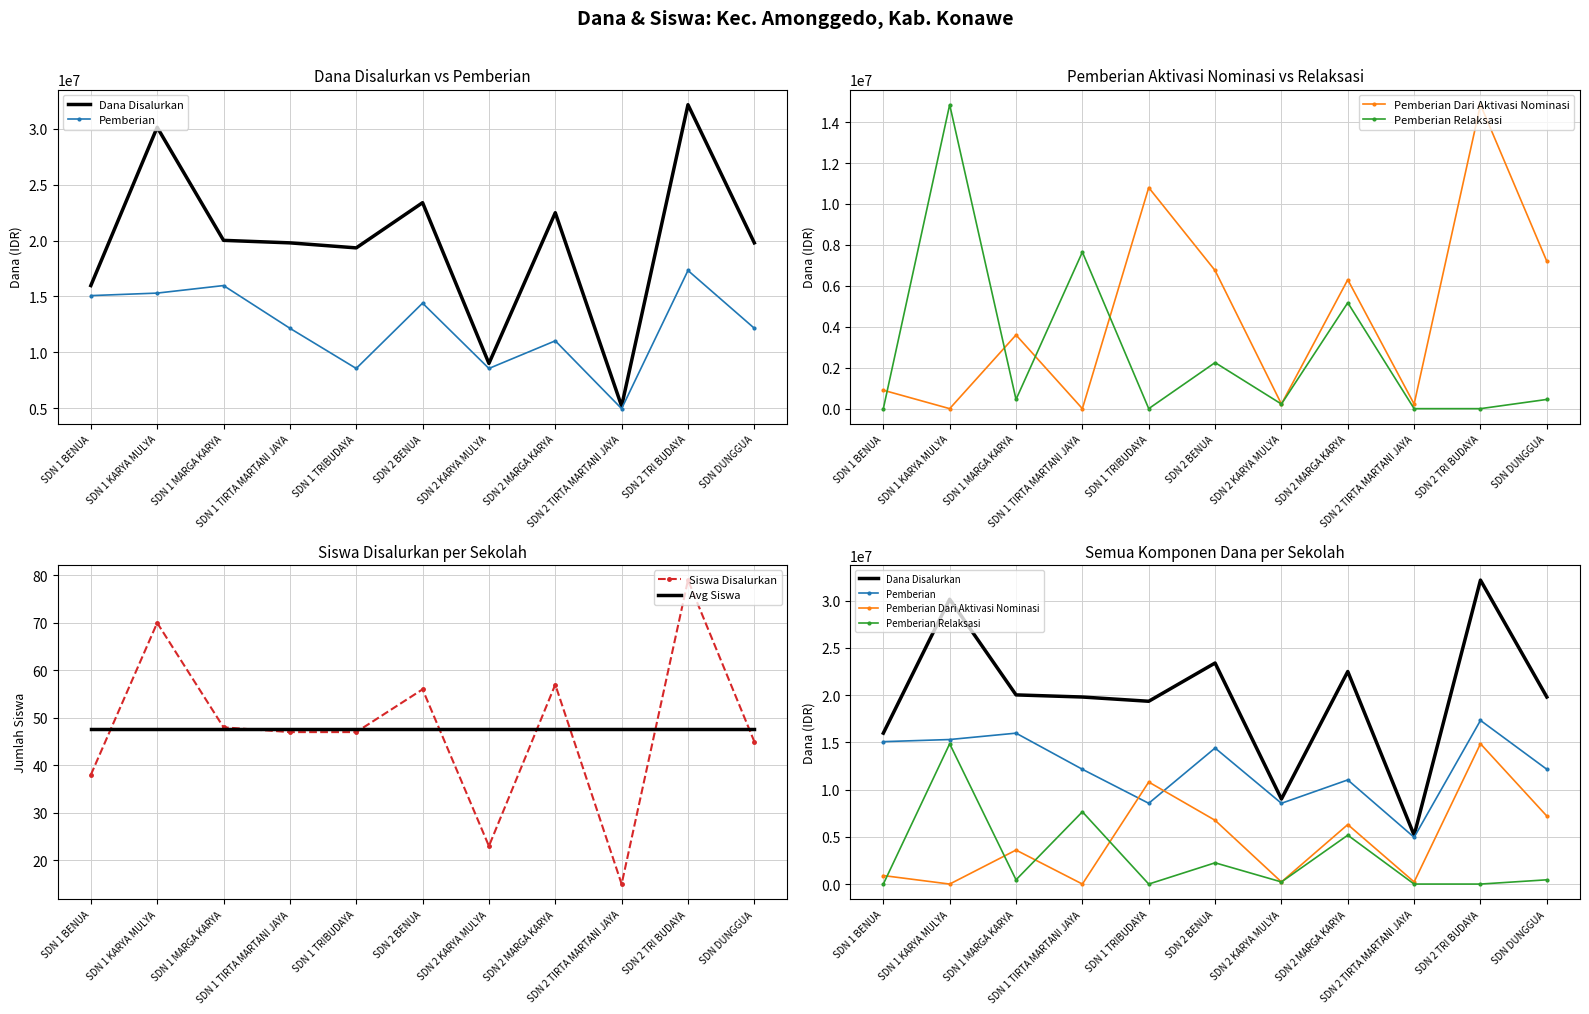

At which label does Avg Siswa reach its peak?

SDN 1 BENUA